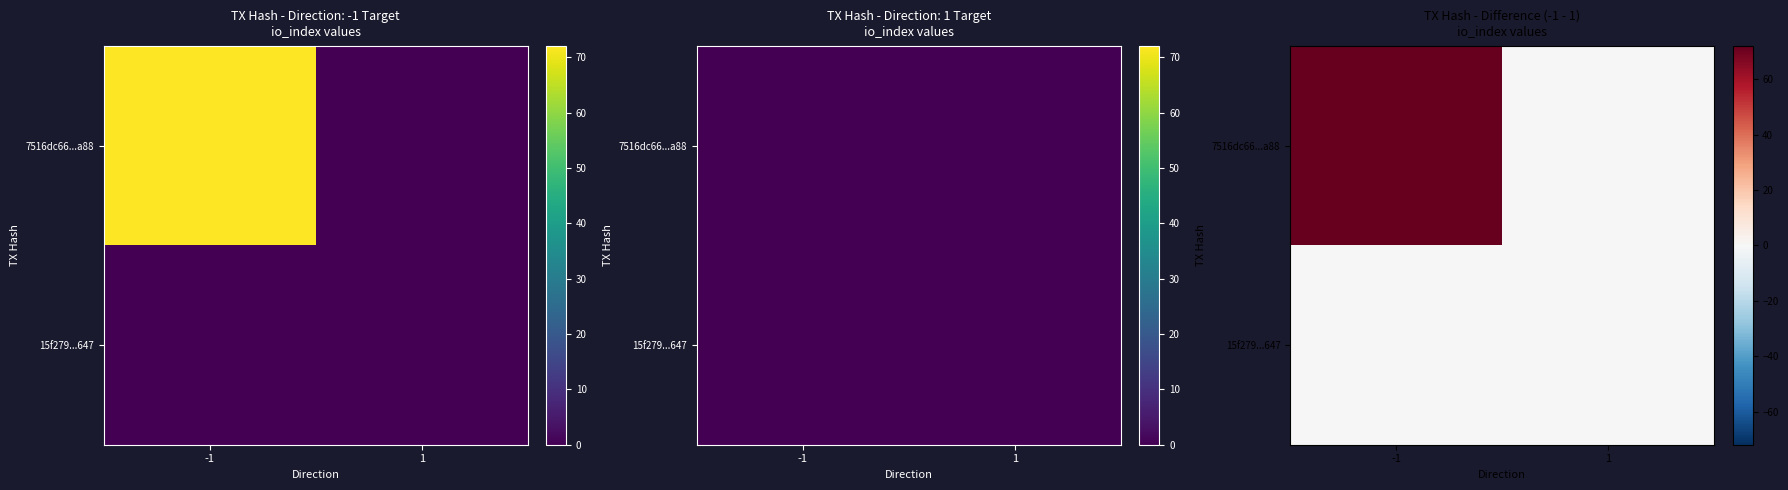

Rank the series by their average value, from highest to lowest.

7516dc66...a88, 15f279...647